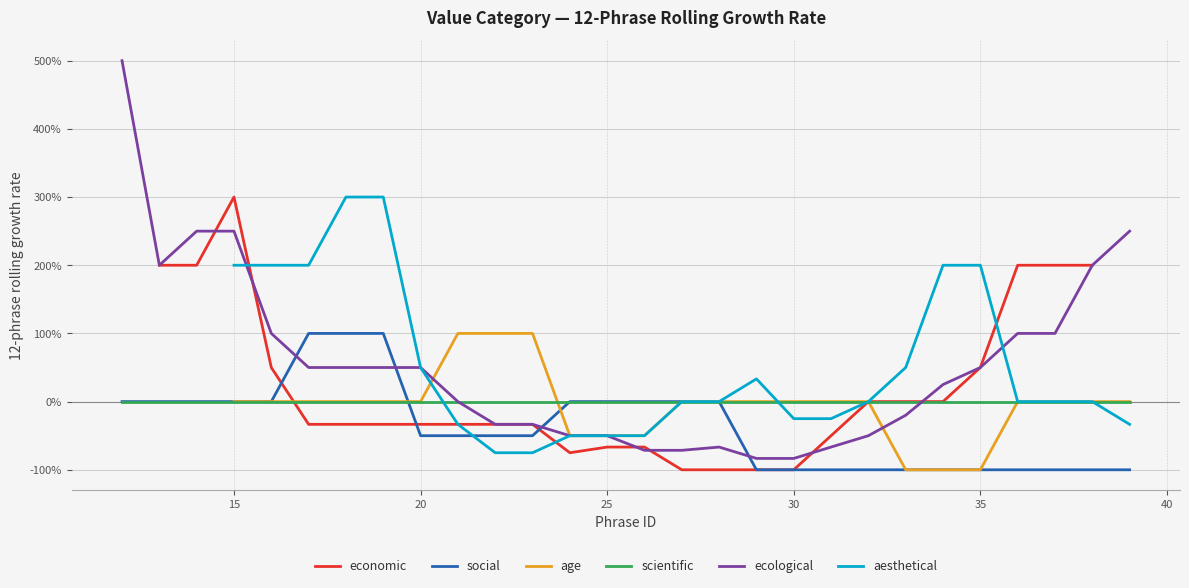

How many distinct data groups are displayed?

6